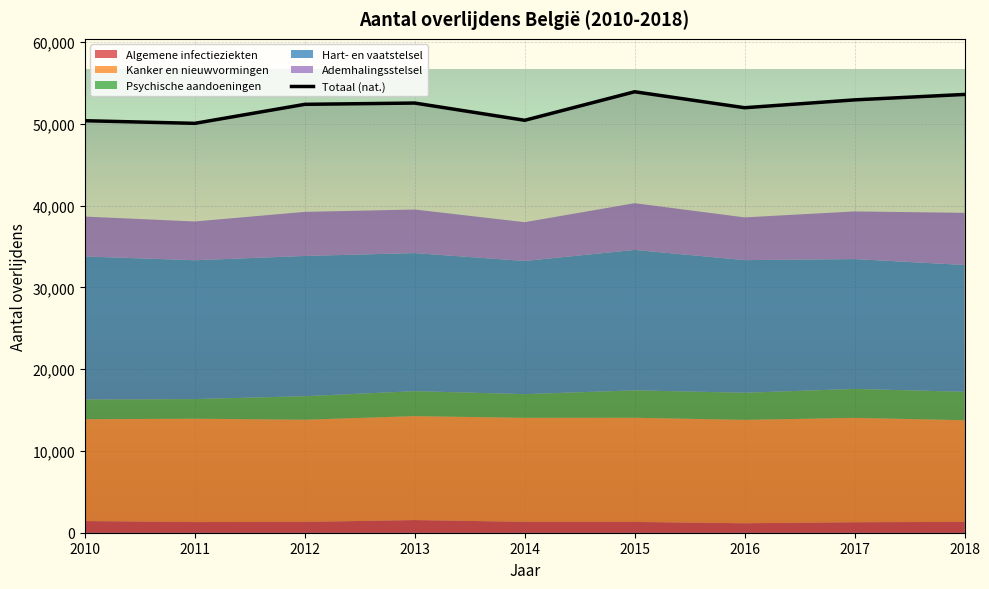

Reading left to right, transcribe all the data shown in this chart.

Algemene infectieziekten: 1426	1303	1326	1546	1333	1318	1157	1282	1325
Kanker en nieuwvormingen: 12456	12641	12492	12715	12718	12741	12645	12765	12434
Psychische aandoeningen: 2405	2404	2880	3055	2900	3355	3320	3544	3481
Hart- en vaatstelsel: 17506	16980	17156	16887	16289	17179	16222	15882	15509
Ademhalingsstelsel: 4878	4743	5391	5330	4745	5715	5228	5825	6379
Totaal (nat.): 50395	50074	52399	52556	50447	53937	51984	52944	53609